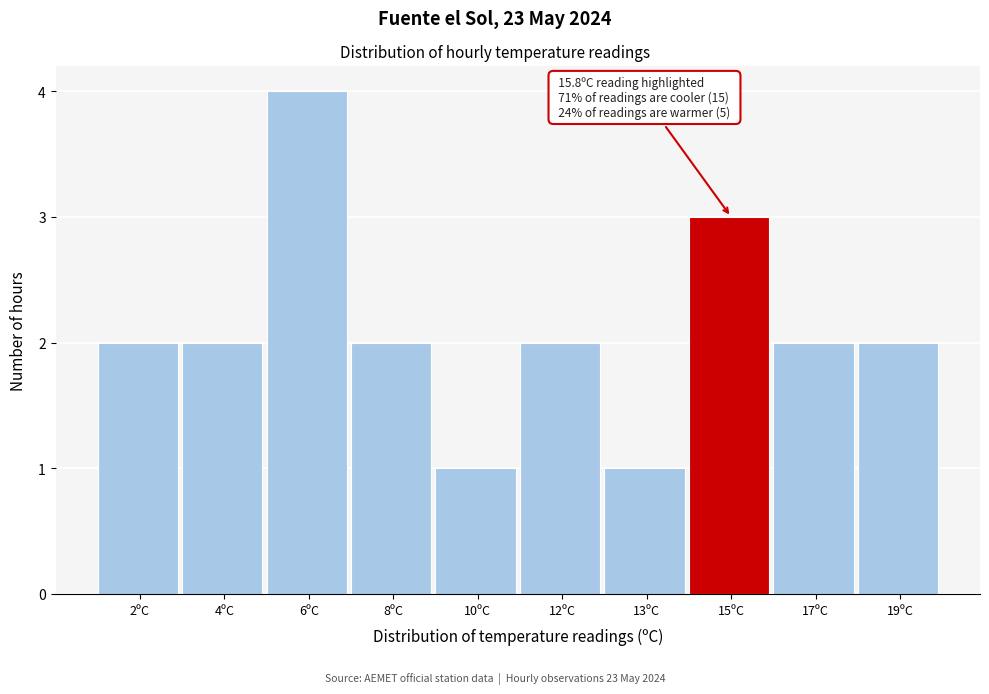

Reading right to left, what are all the values shown in this chart?

2	2	3	1	2	1	2	4	2	2